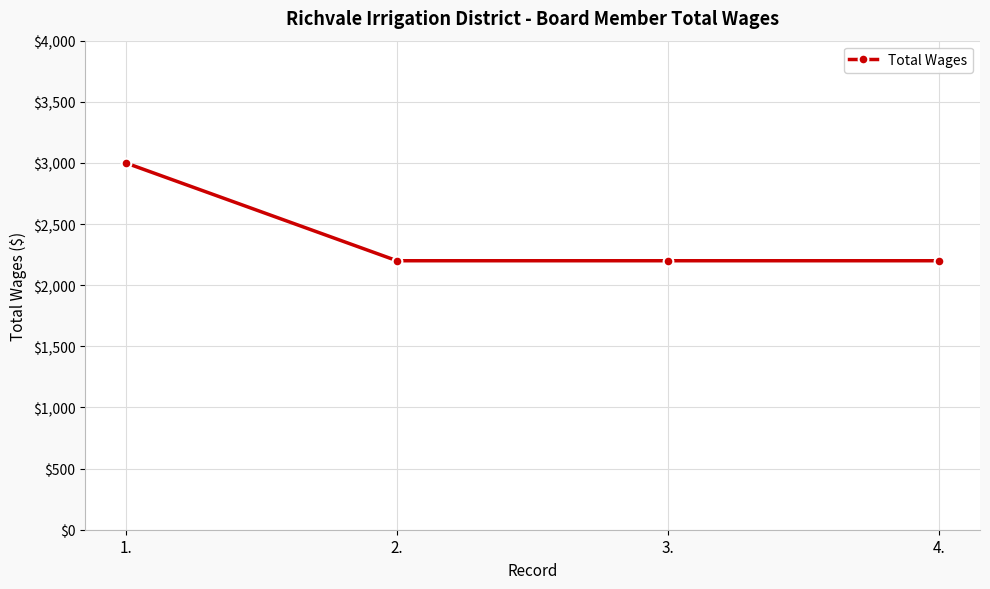

What is the label of the 4th point from the left?

4.